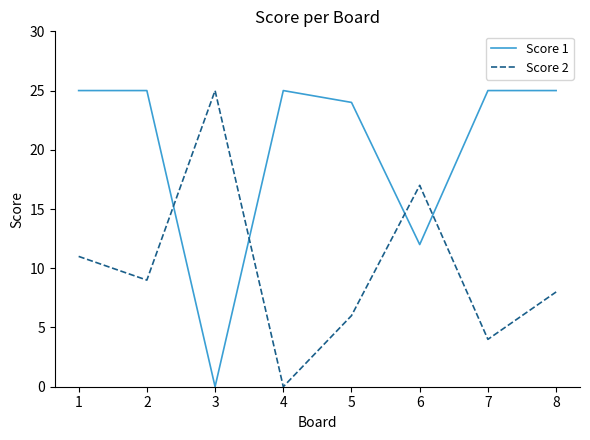

Where is the first local minimum for Score 2?

2